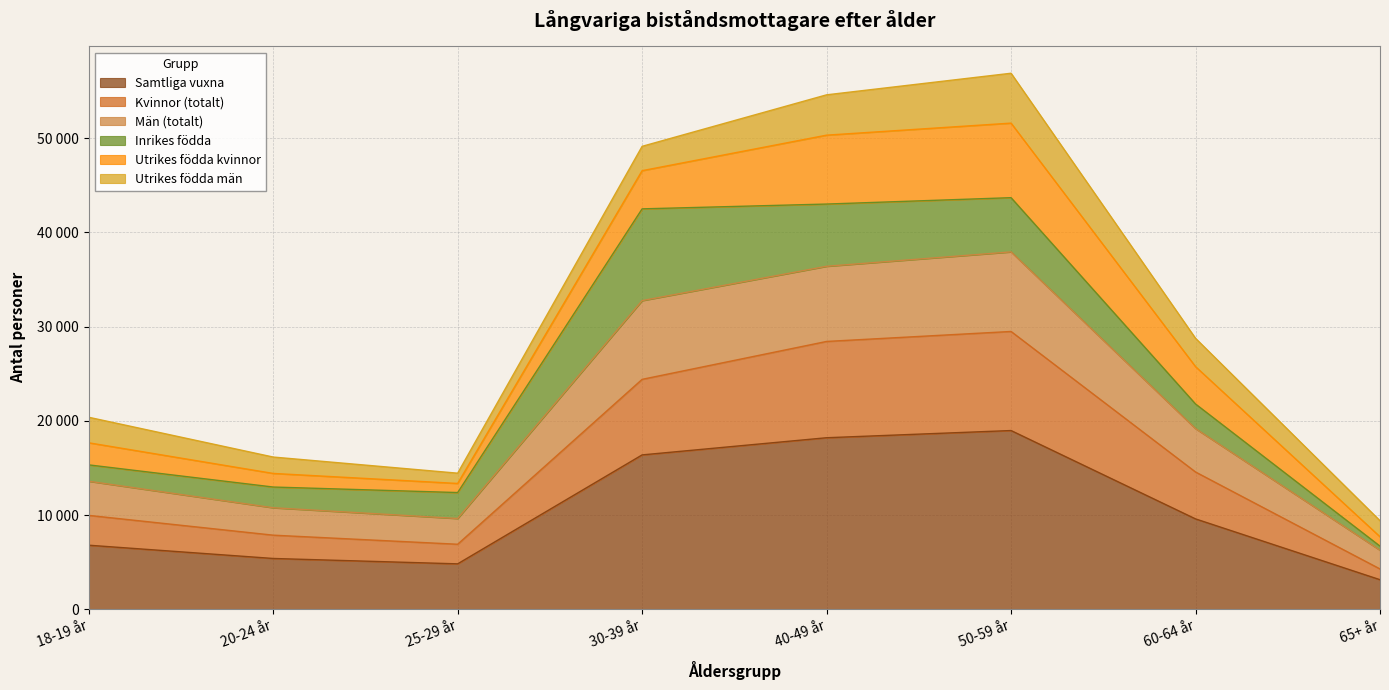

Where is Kvinnor (totalt) nearest to the value 16880?

60-64 år